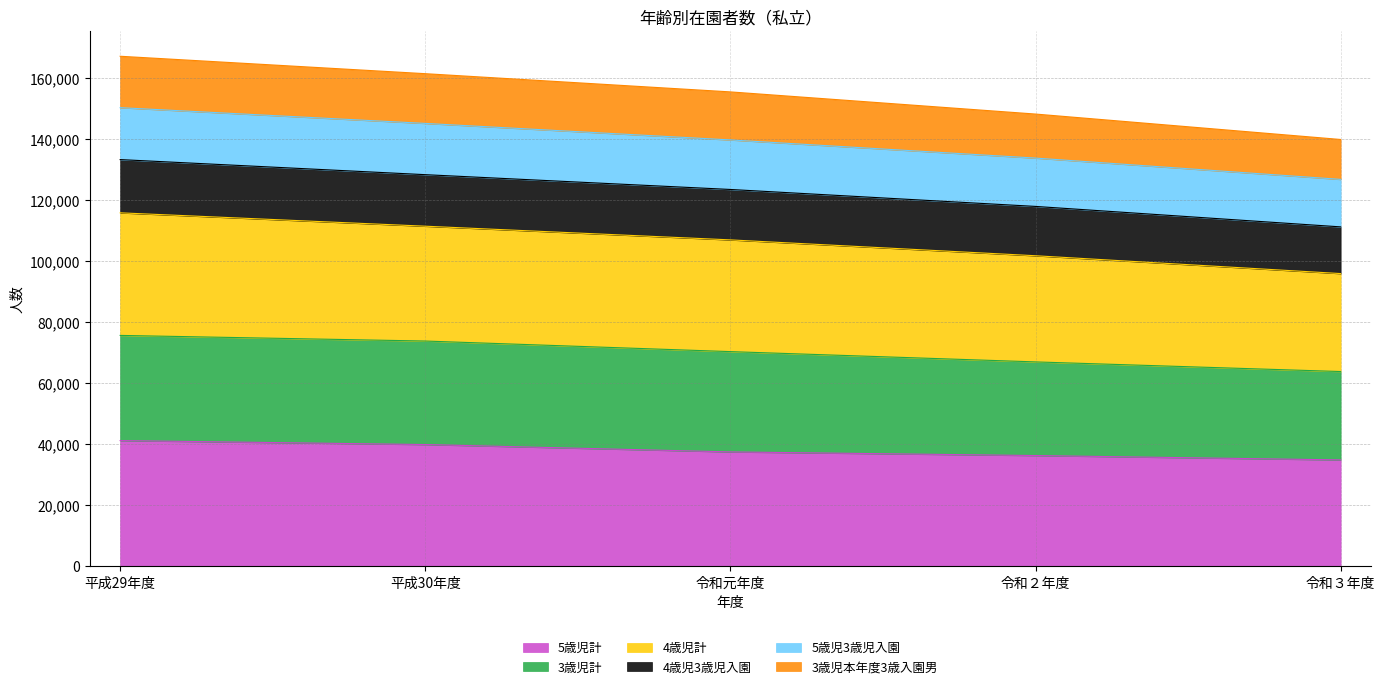

What are all the series names shown in the legend?

5歳児計, 3歳児計, 4歳児計, 4歳児3歳児入園, 5歳児3歳児入園, 3歳児本年度3歳入園男